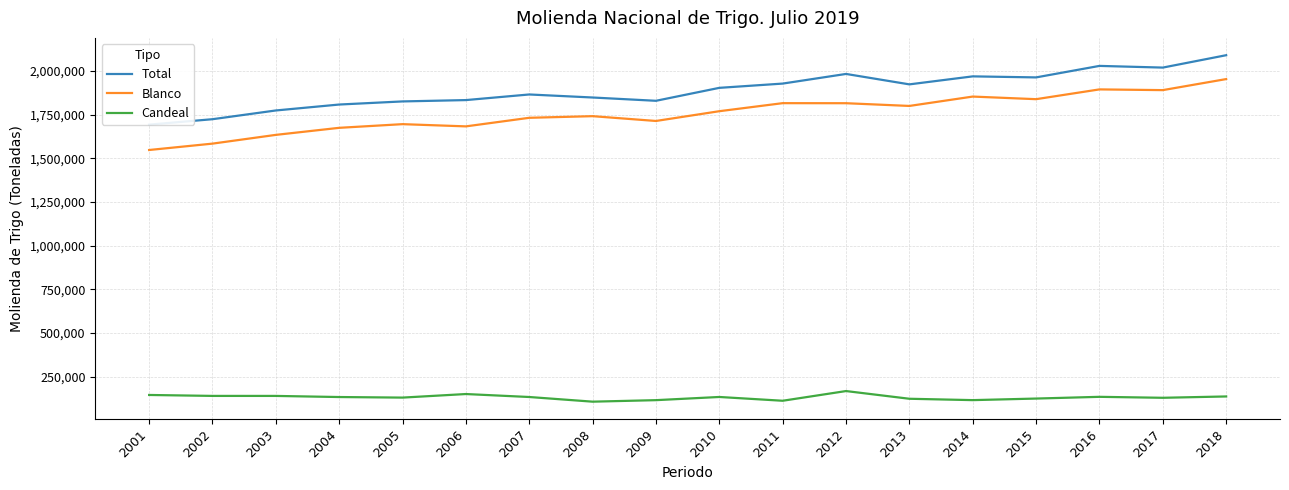

True or false: Total has a value of 1864665 at 2007.

True